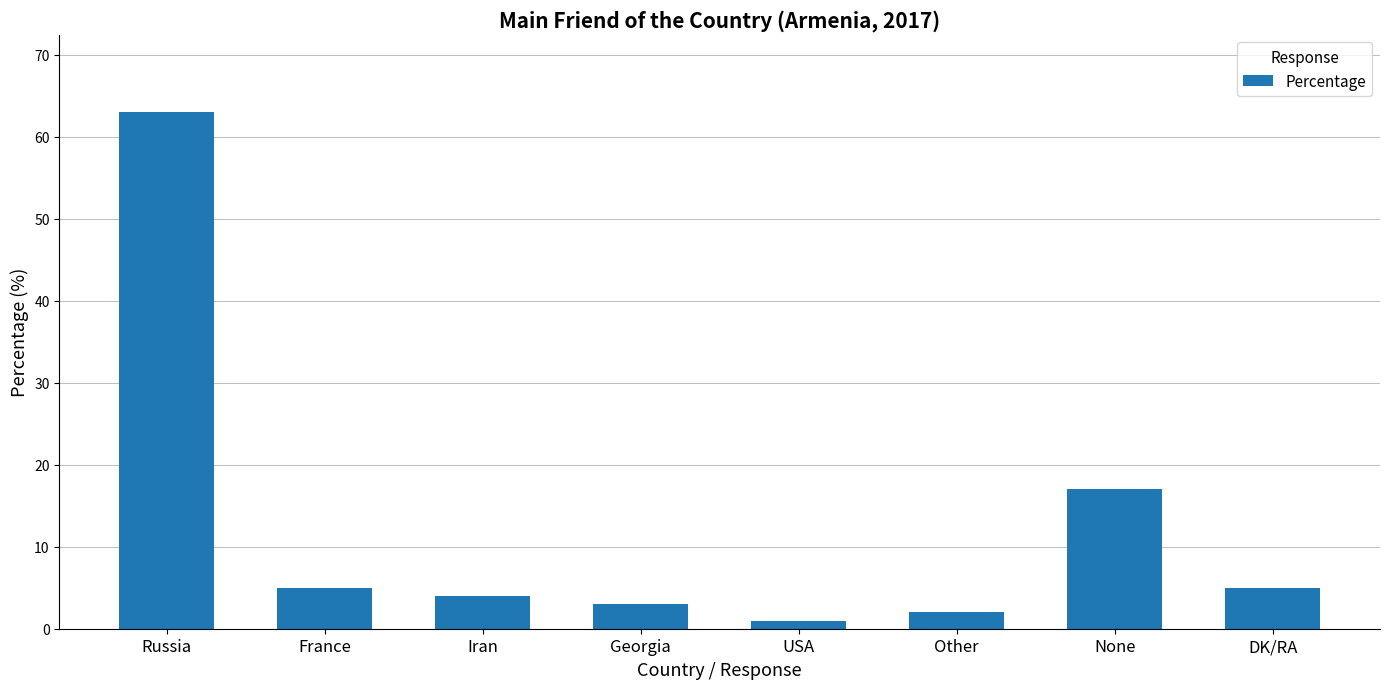

Reading left to right, what are all the values shown in this chart?

Russia=63	France=5	Iran=4	Georgia=3	USA=1	Other=2	None=17	DK/RA=5